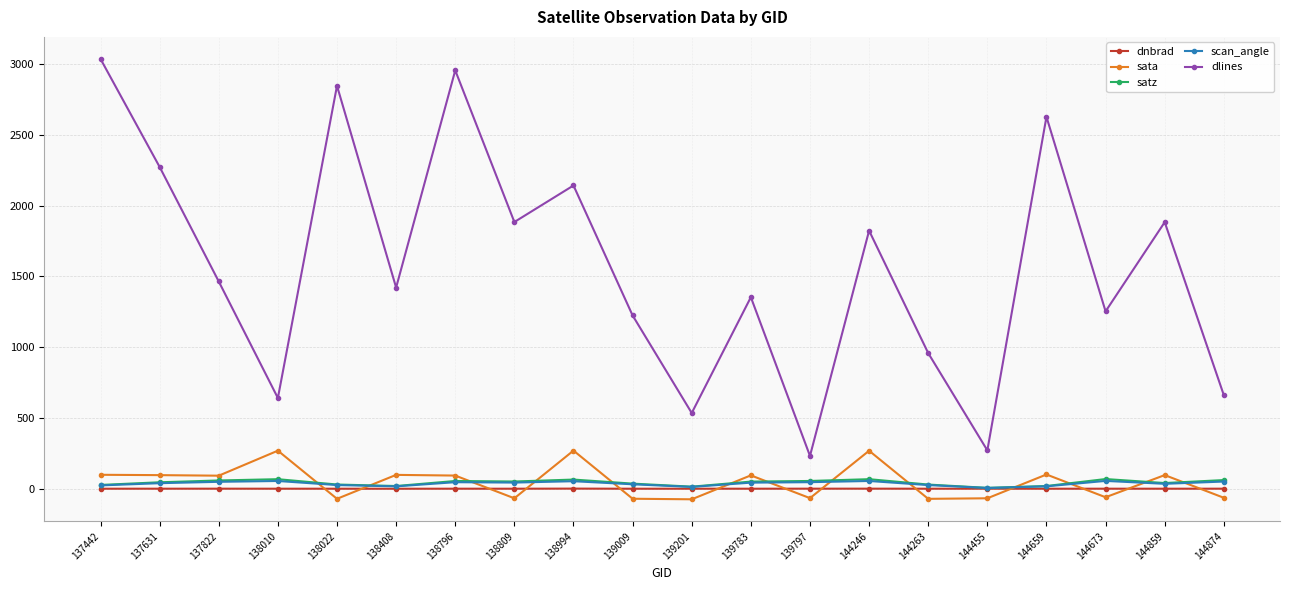

The value of dnbrad at 144263 is 0.4. True or false?

True